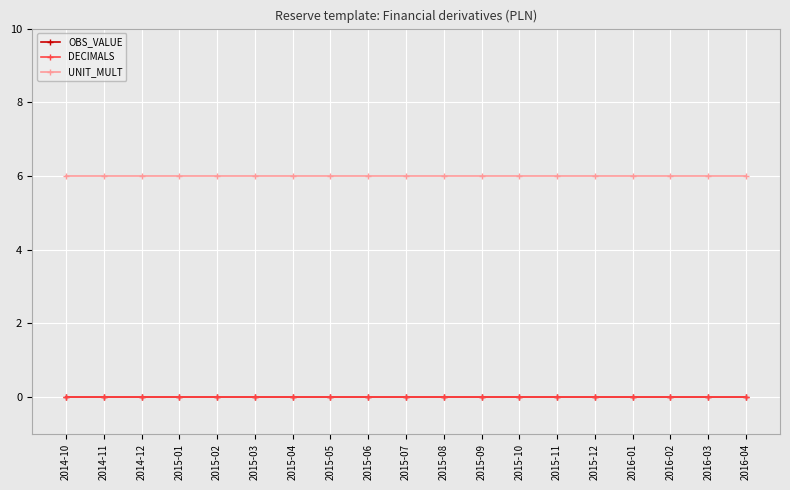

What is the label of the 13th point from the right?

2015-04